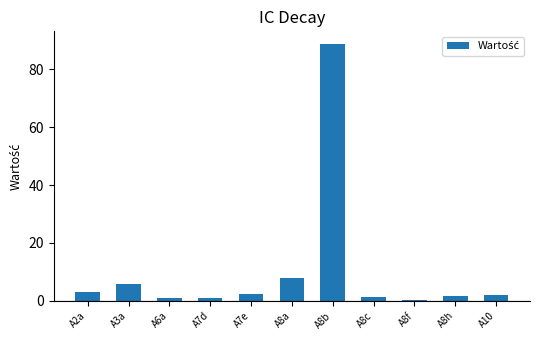

What is the greatest value displayed?

88.6